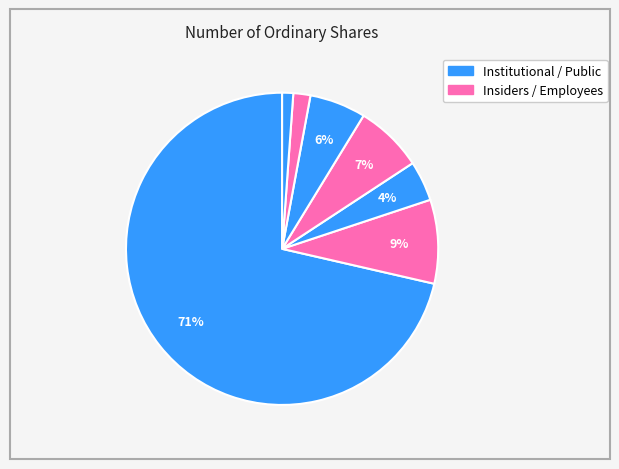

How many slices are in this pie chart?

7